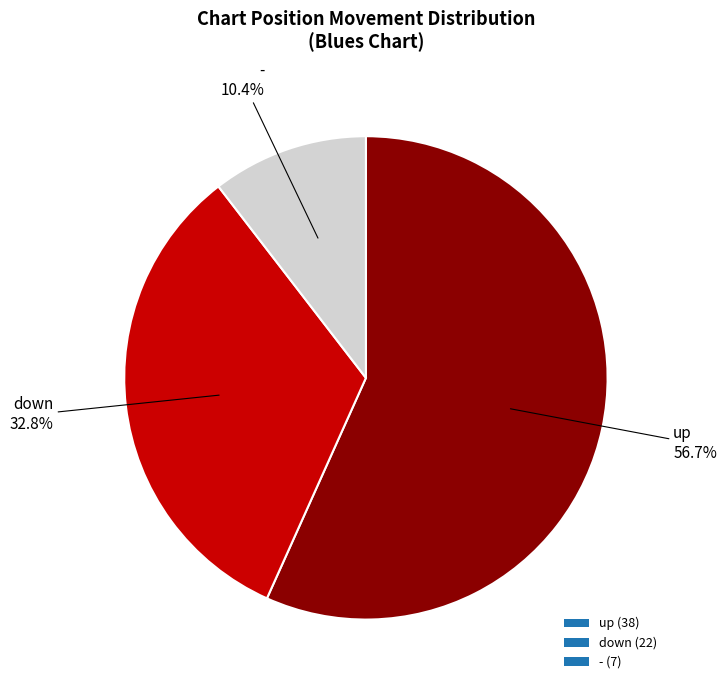

Combined, what portion of the pie is down and up?

89.6%